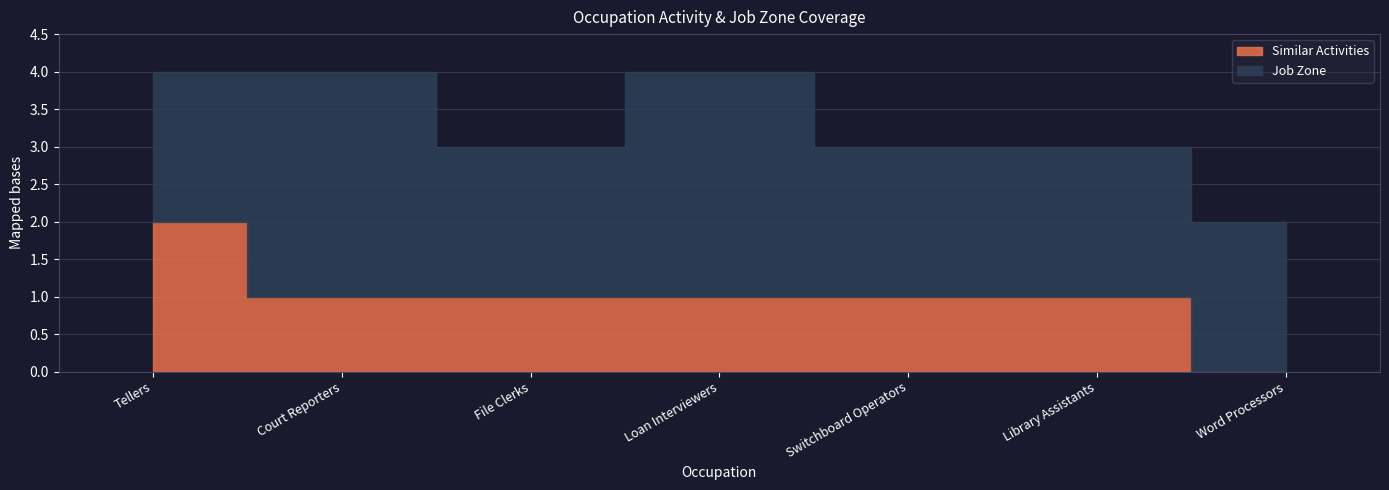

What is the difference between the maximum and second lowest values in the Job Zone series?

1